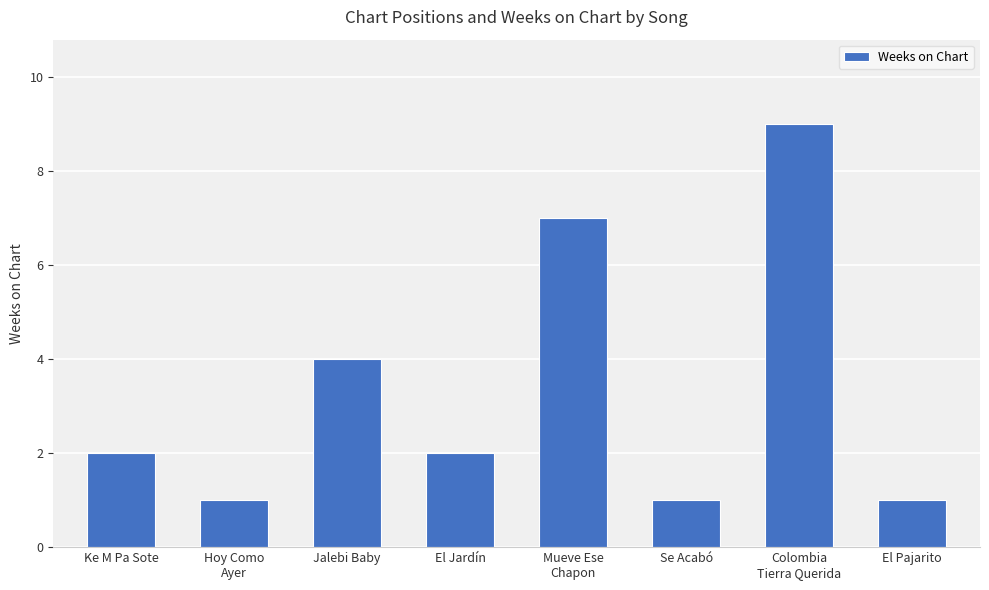

What is the difference between the maximum and minimum values?

8